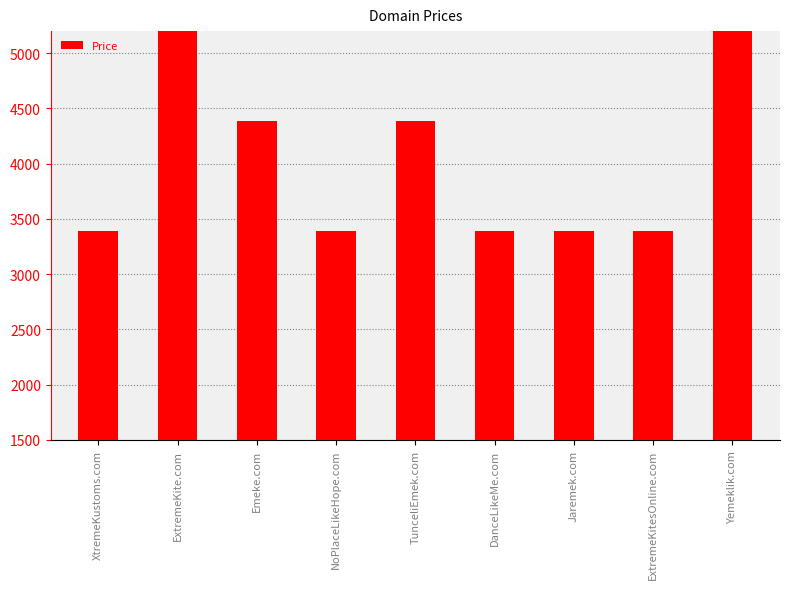

What position from the right is NoPlaceLikeHope.com?

6